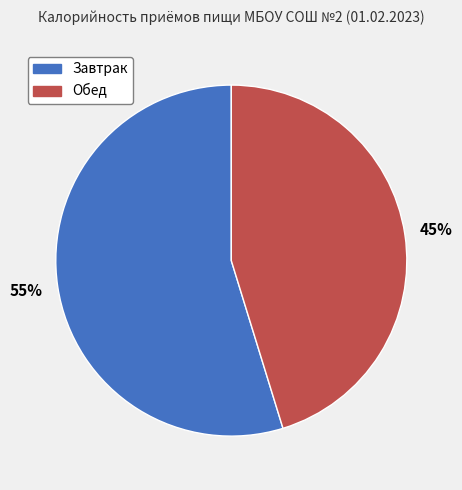

Is the sum of Завтрак and Обед greater than half?

Yes